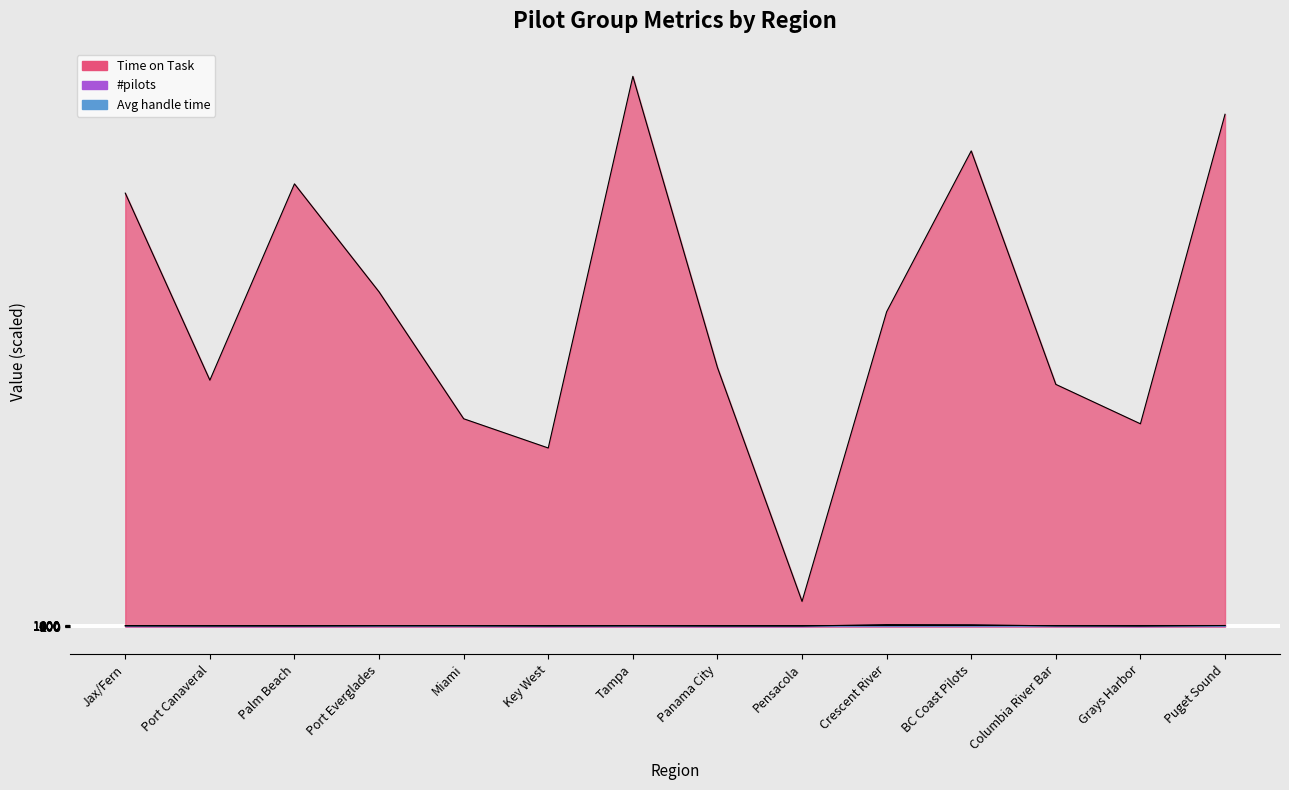

What is the sum of the Avg handle time values at Palm Beach and Grays Harbor?

2412.8